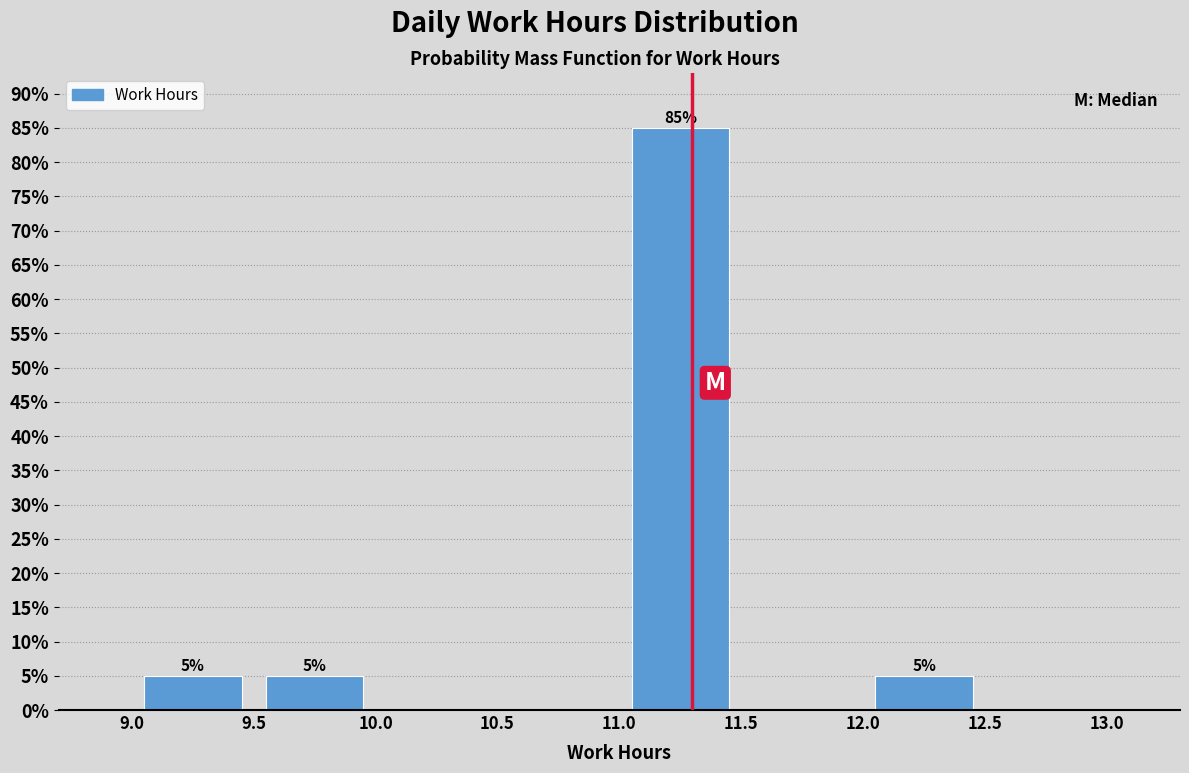

Which range on the x-axis has the tallest bar?

11.0 to 11.5